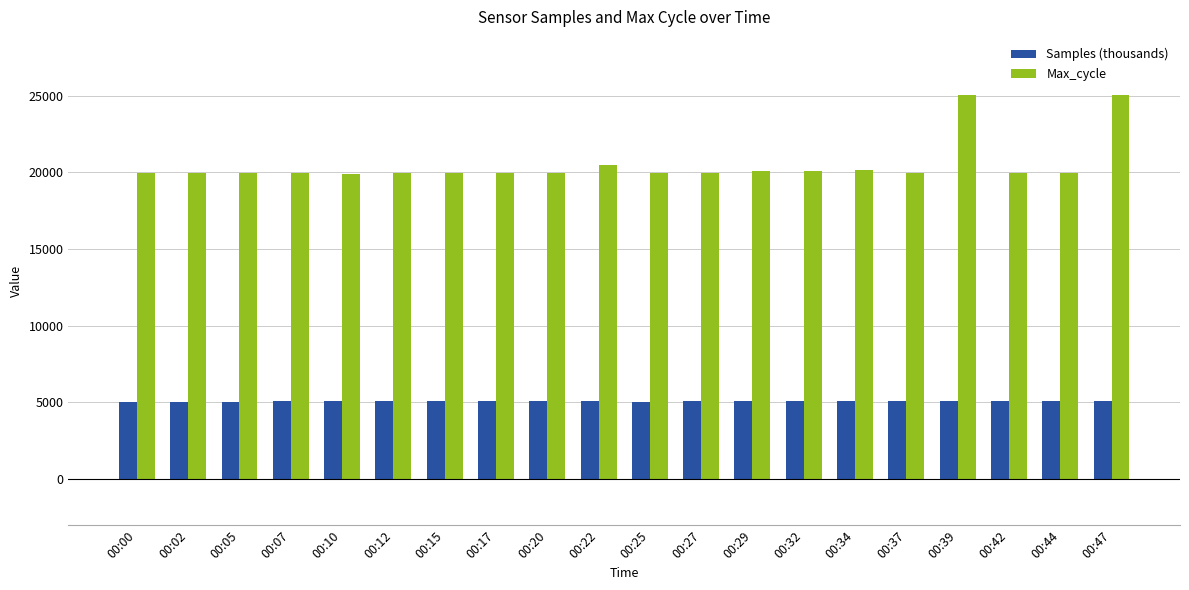

What value does the Max_cycle series have at 00:10?

19924.0